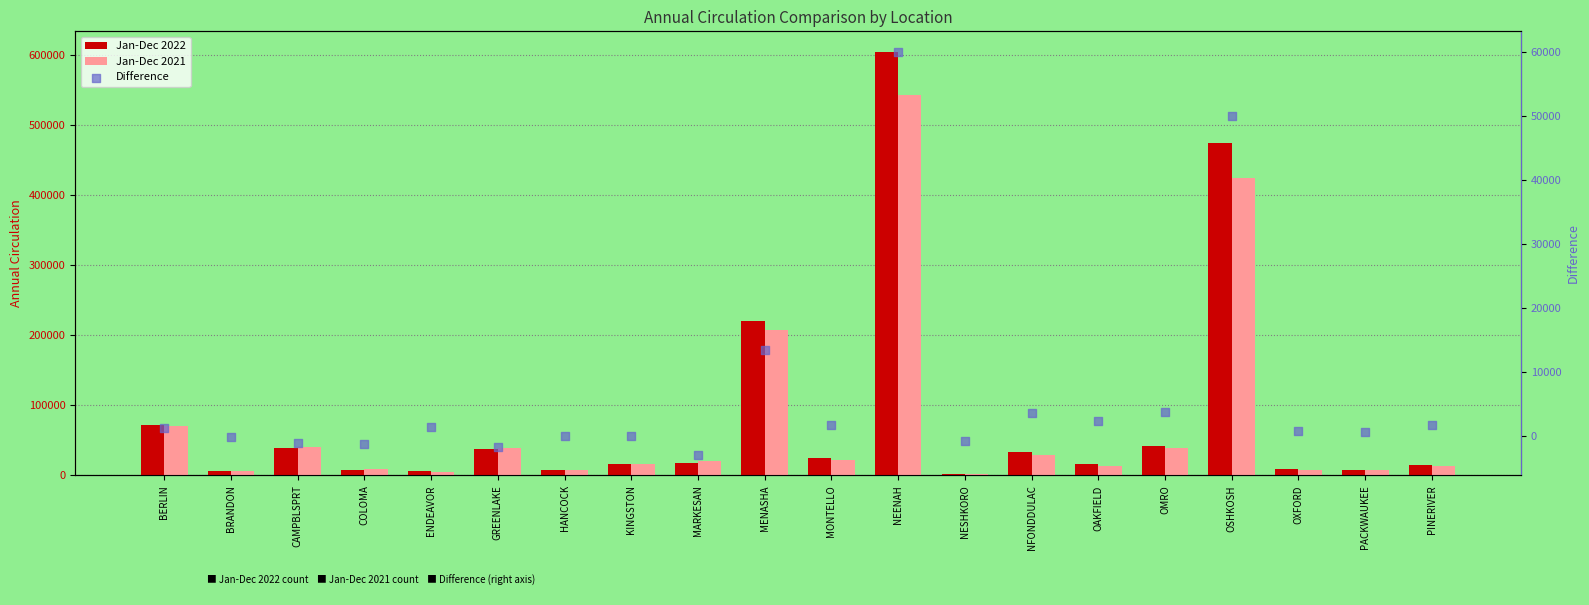

What is the total value across all series at COLOMA?

16086